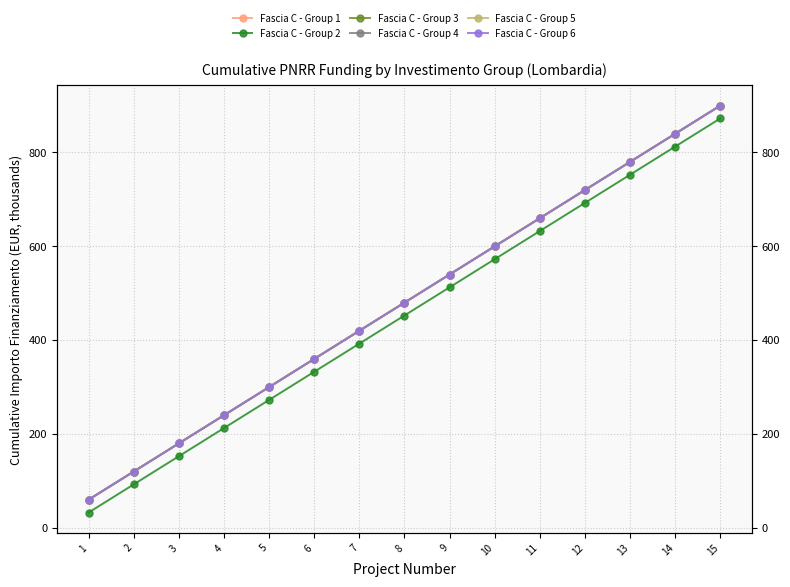

At which label does Fascia C - Group 6 reach its minimum?

1